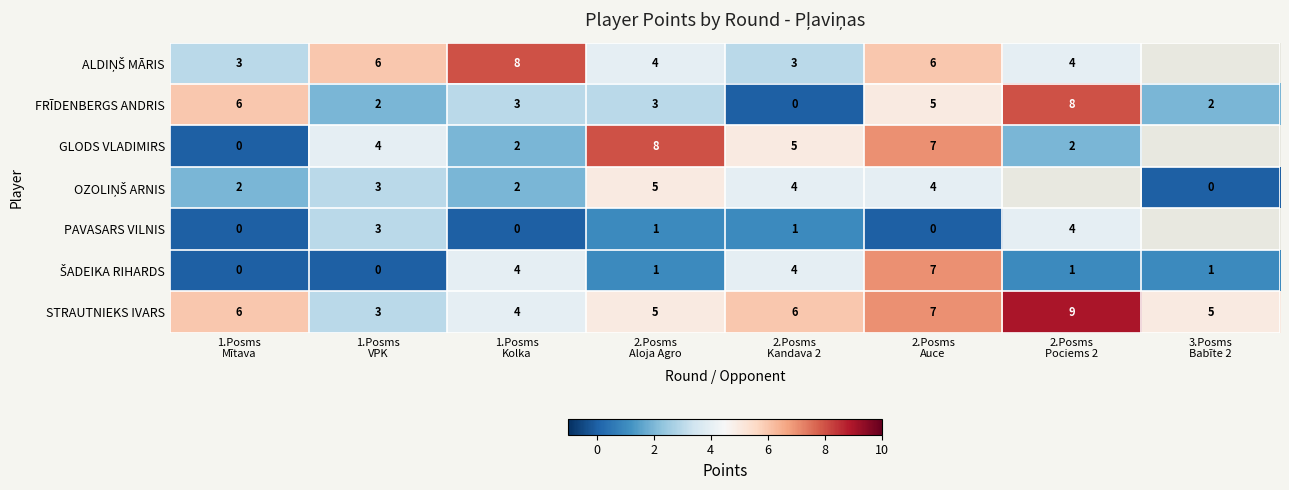

Count the STRAUTNIEKS IVARS values in the range 5 to 7.

5